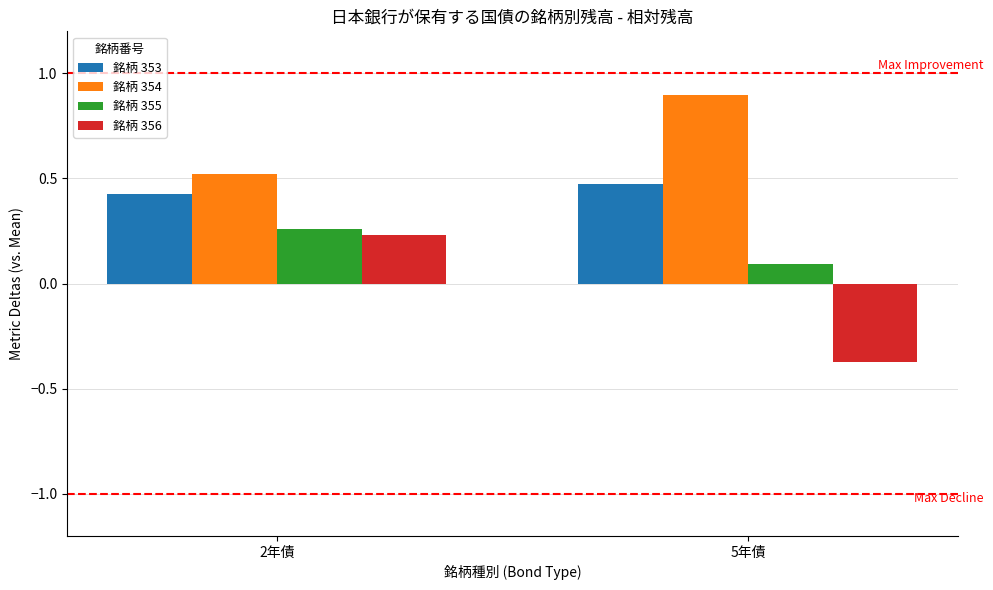

What is the difference between the highest and lowest values at 5年債?

1.3